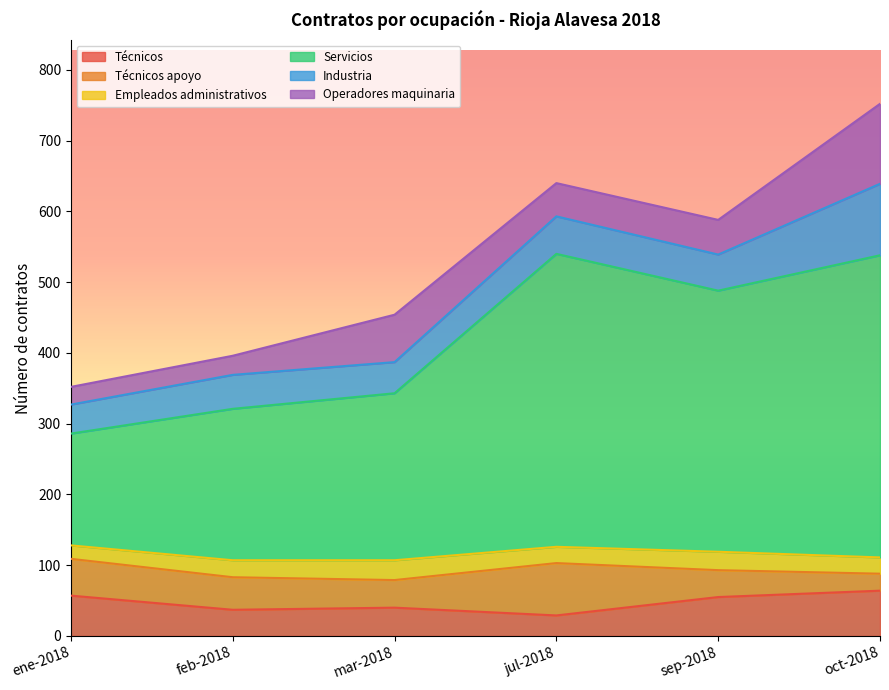

What is the lowest value of the Técnicos apoyo series?

24